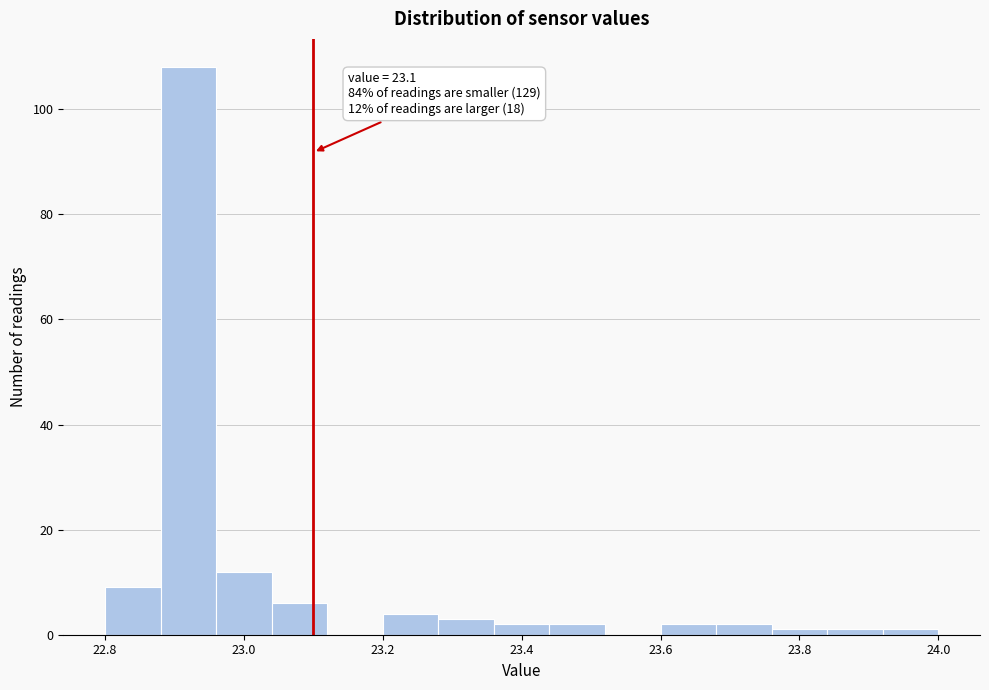

Which range on the x-axis has the tallest bar?

22.88 to 22.96